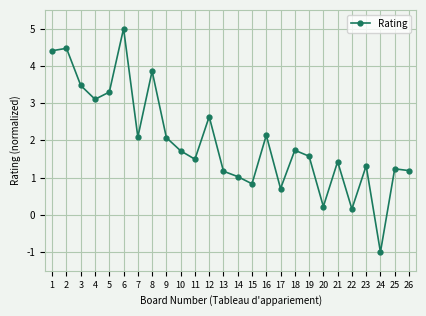

Reading left to right, list all the values displayed in this chart.

1=4.4	2=4.5	3=3.5	4=3.1	5=3.3	6=5.0	7=2.1	8=3.9	9=2.1	10=1.7	11=1.5	12=2.6	13=1.2	14=1.0	15=0.8	16=2.1	17=0.7	18=1.7	19=1.6	20=0.2	21=1.4	22=0.2	23=1.3	24=-1.0	25=1.2	26=1.2